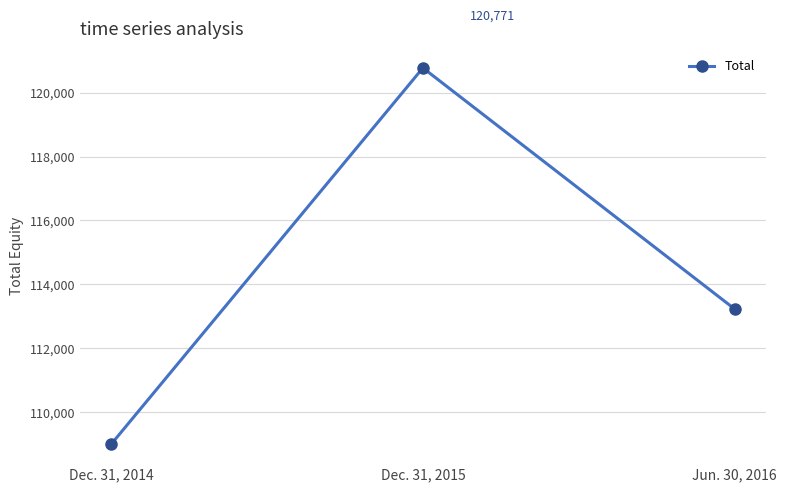

What is the smallest value displayed?

108999